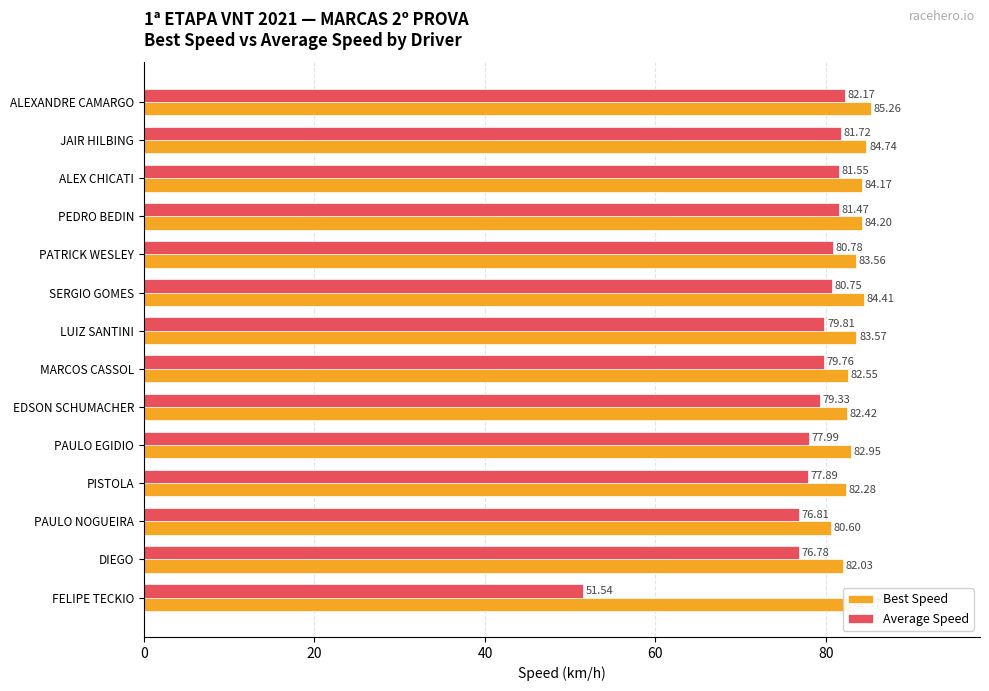

What is the total value across all series at LUIZ SANTINI?

163.4